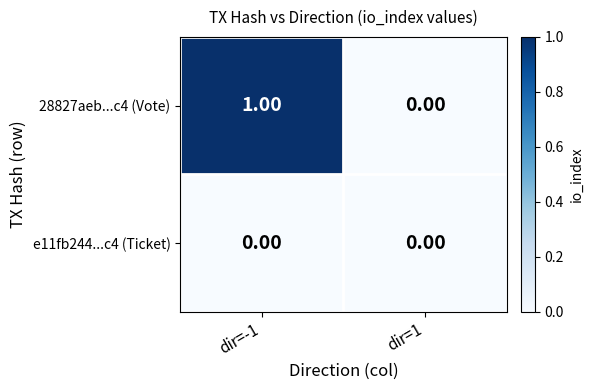

Rank the series by their maximum value, from highest to lowest.

28827aeb...c4 (Vote), e11fb244...c4 (Ticket)